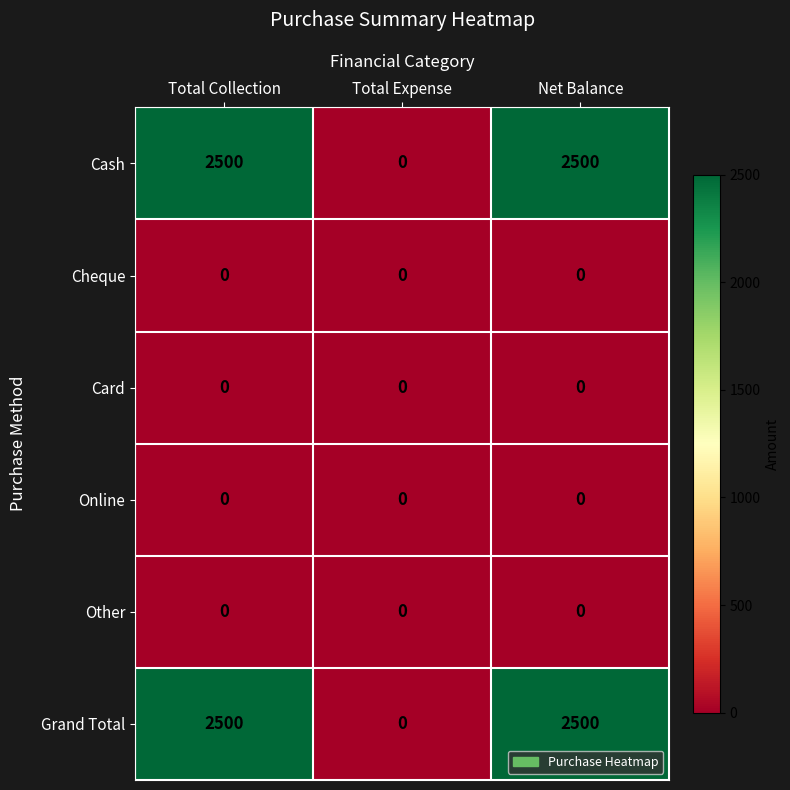

What is the total value across all series at Total Collection?

5000